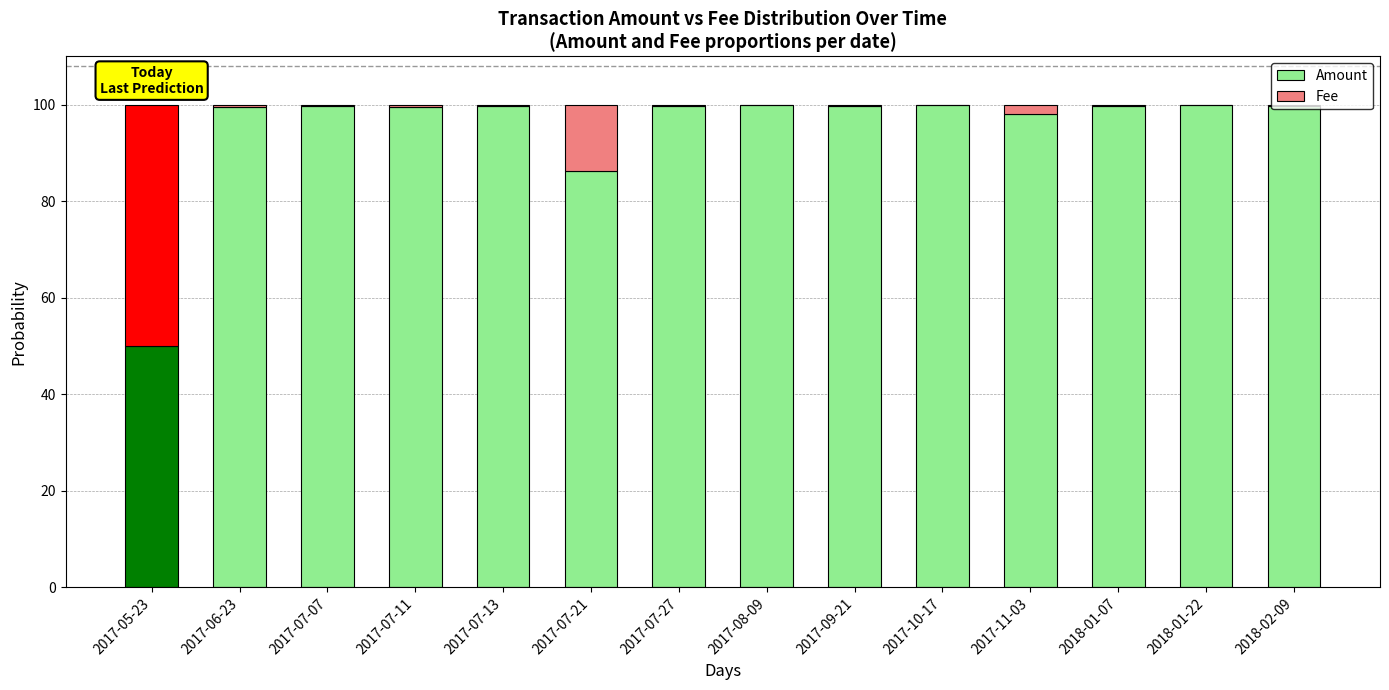

True or false: Amount has a value of 99.9 at 2017-08-09.

True